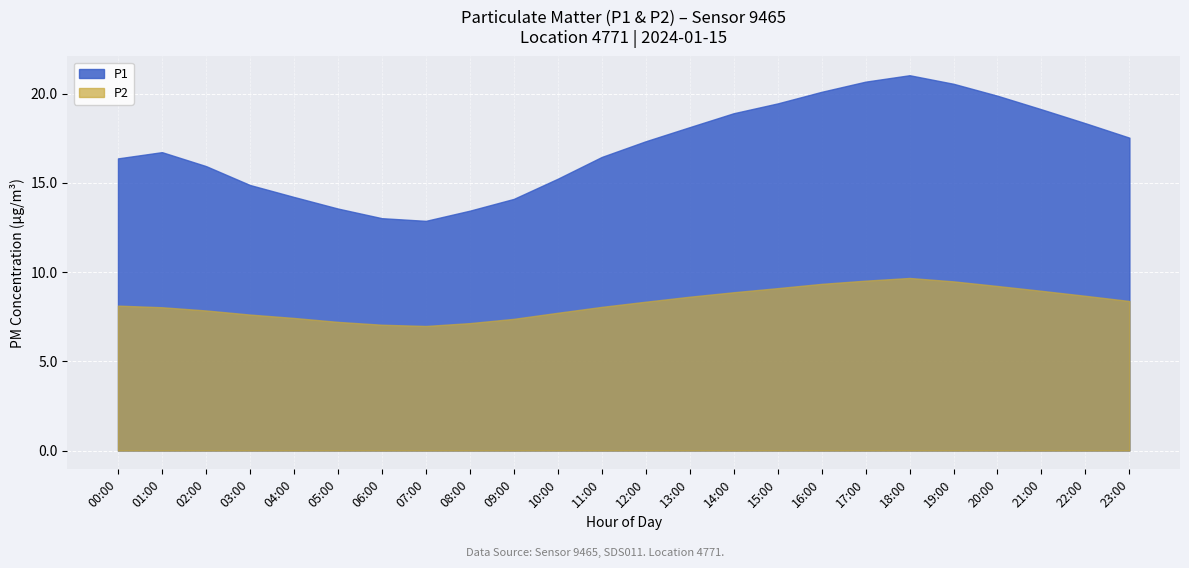

What is the value of the P2 point at the 24th from the left?

8.4